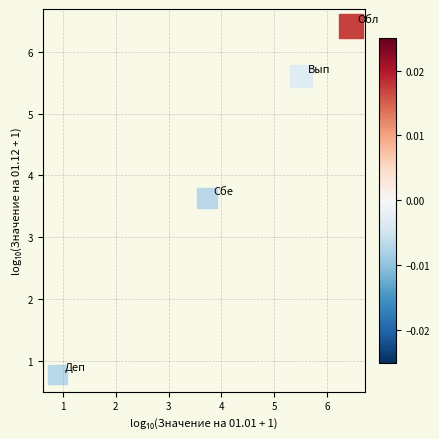

What Y value in the scatter plot is closest to 3?

3.6